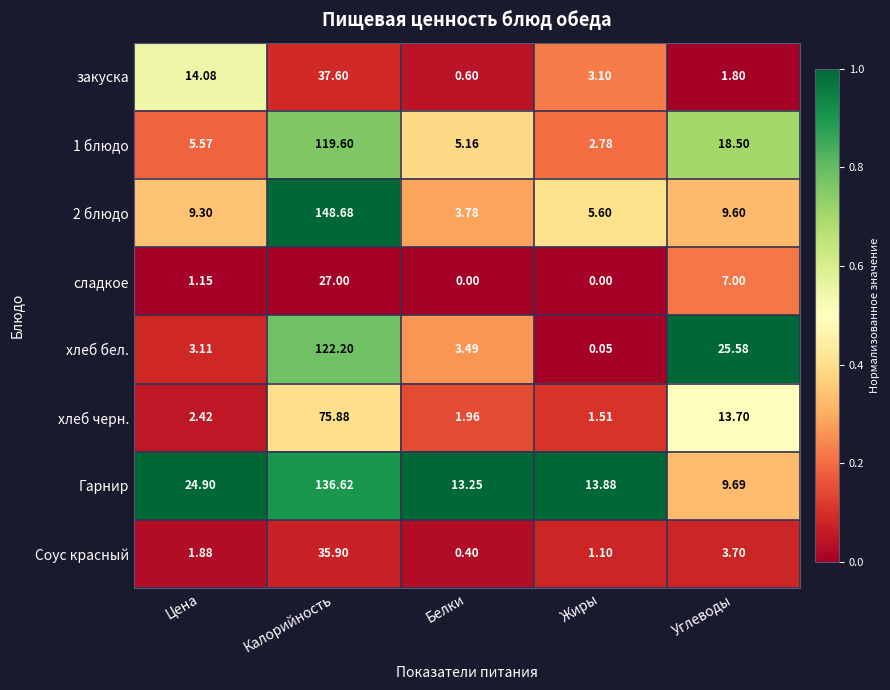

What is the total value across all series at Калорийность?

703.5